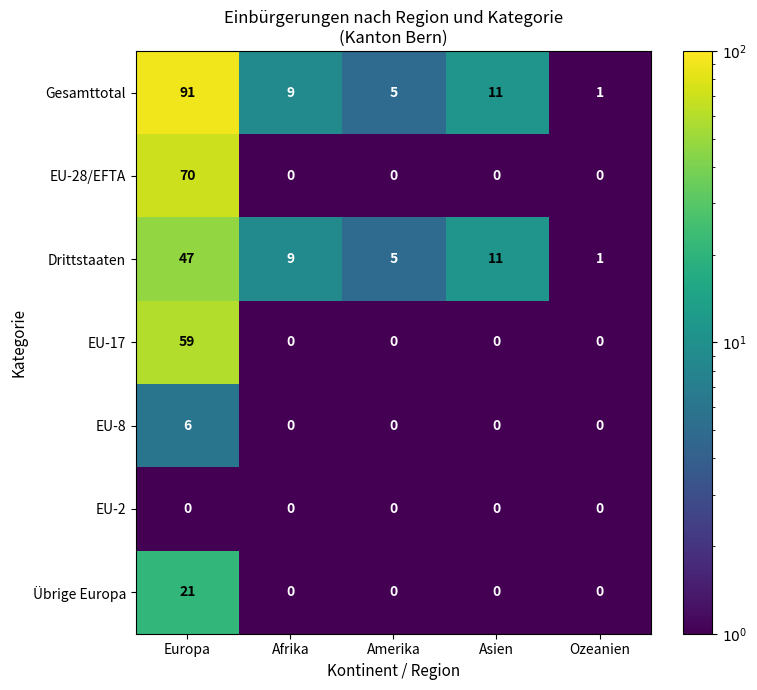

Between Europa and Afrika, which series saw the biggest shift?

Gesamttotal